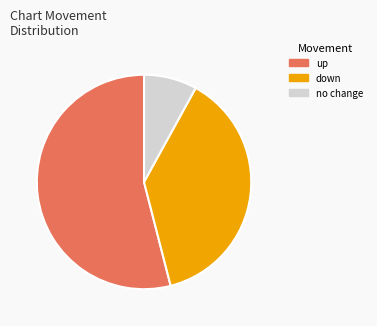

Is it true that up is 40% of the pie?

False